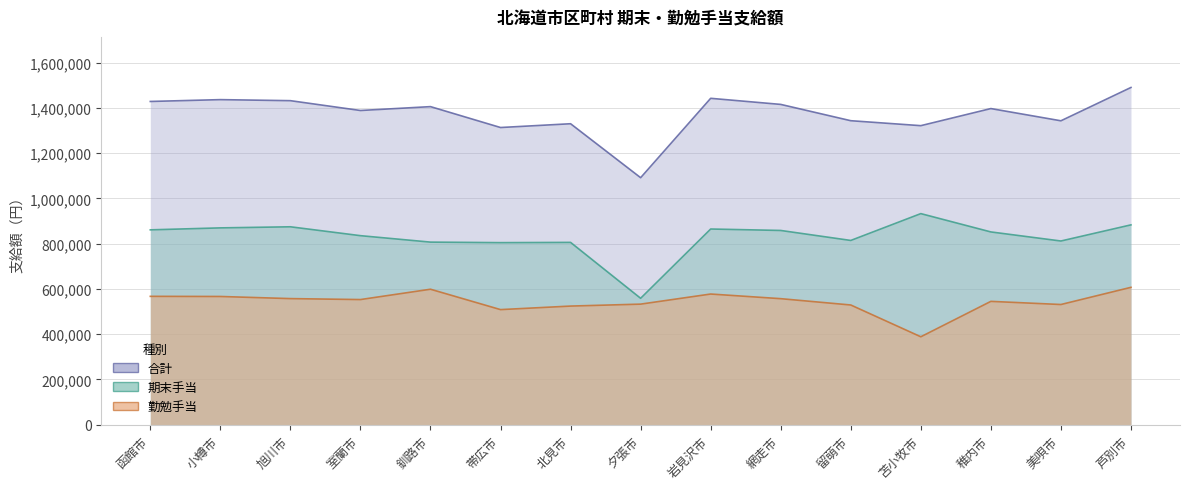

True or false: 勤勉手当 has more than 1 interior local peaks.

True